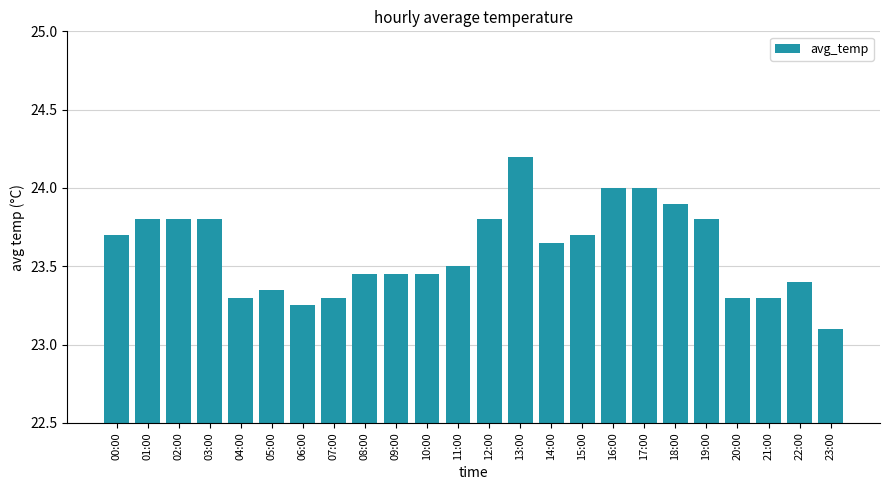

Is it true that the value at 01:00 is 23.8?

True